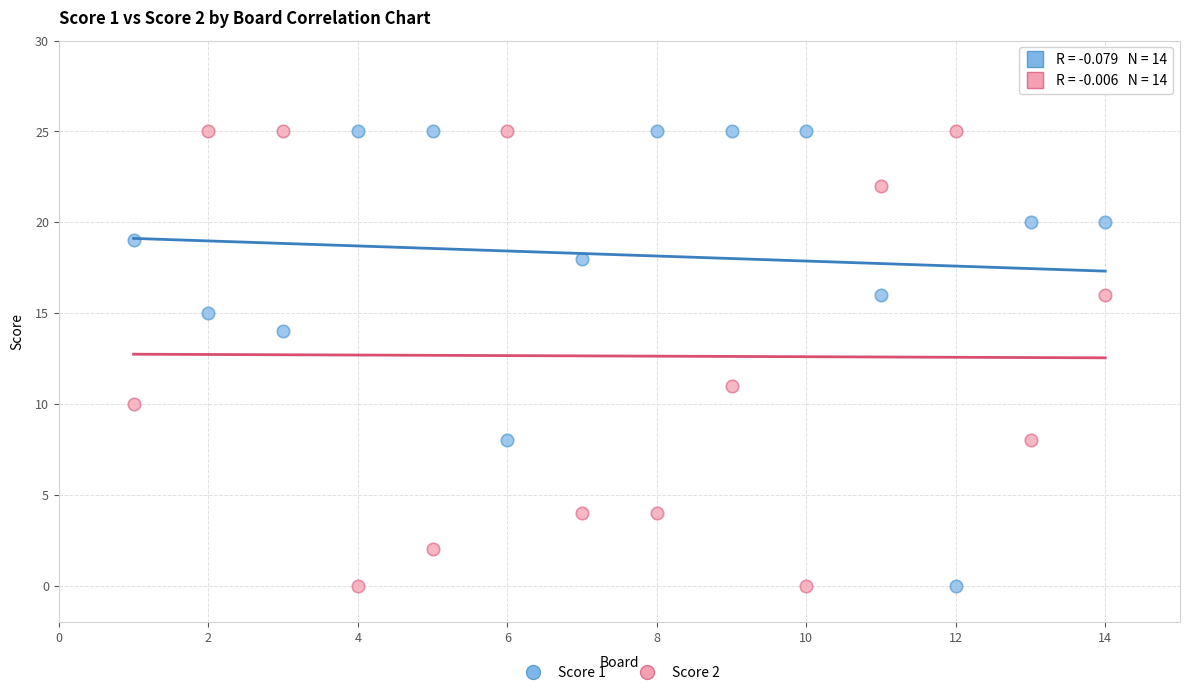

What is the X range (max minus min) for the scatter plot?

13